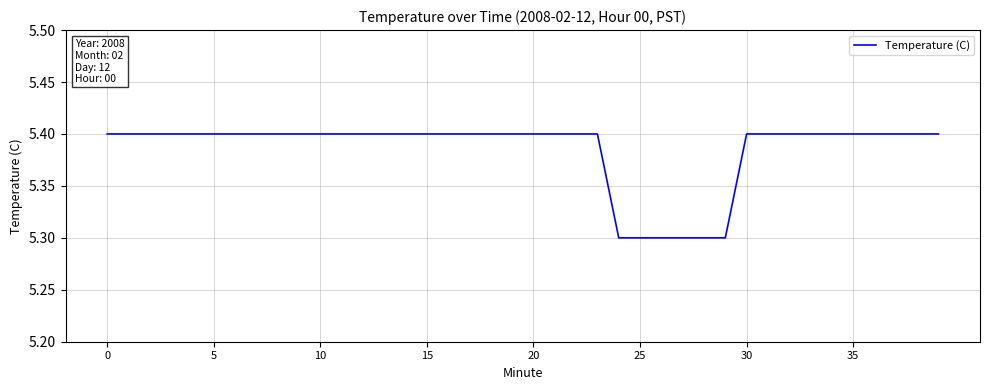

What is the minimum value shown in the chart?

5.3